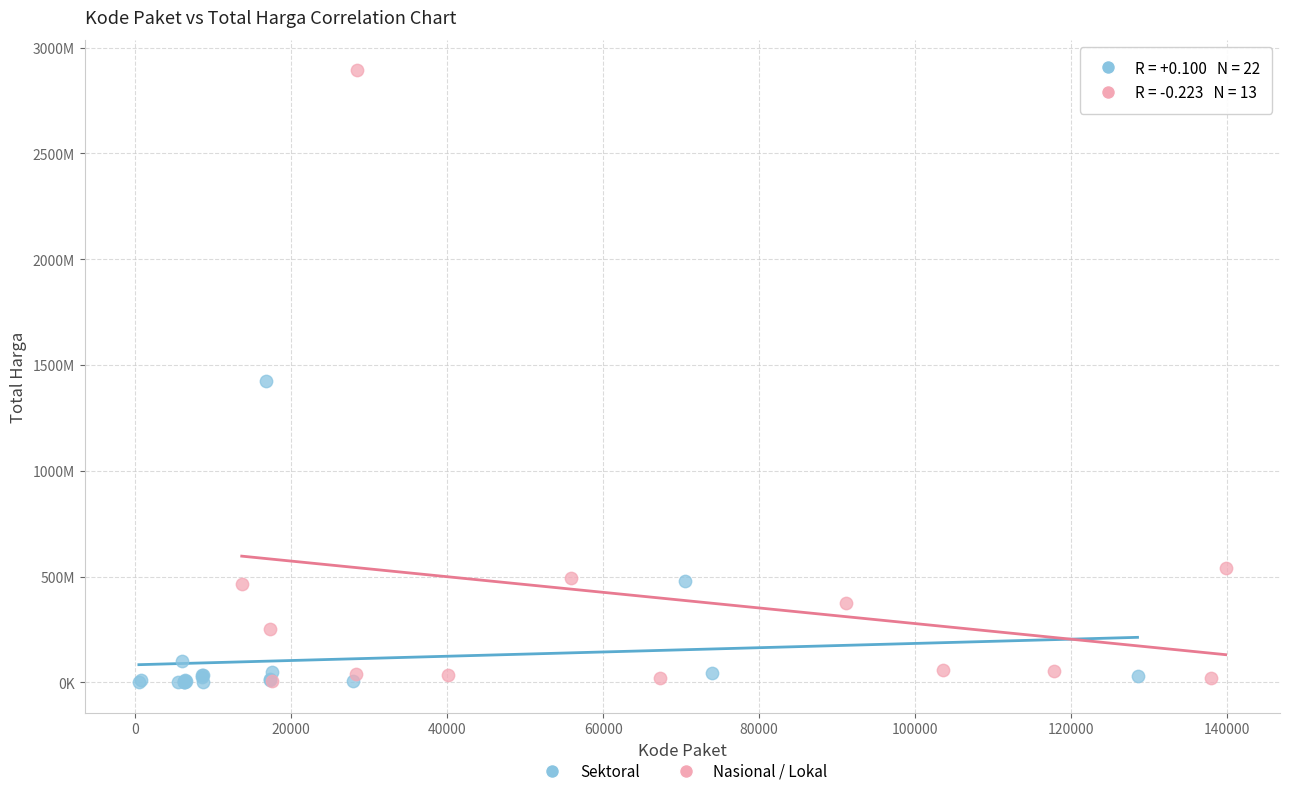

Which series has the widest spread of Y values?

Nasional / Lokal